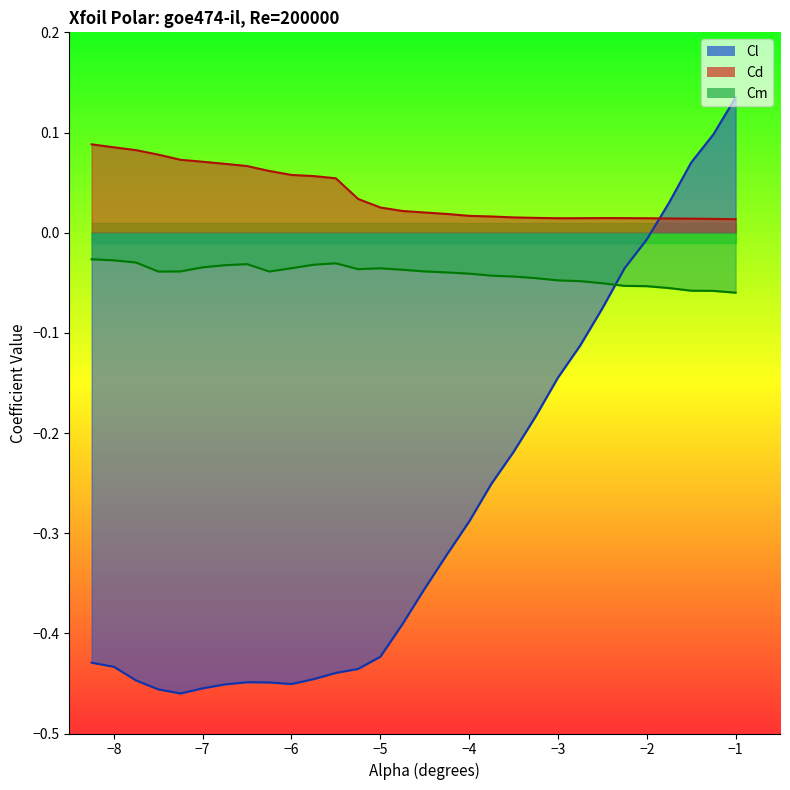

The value of Cm at 18 is -0.0. True or false?

False